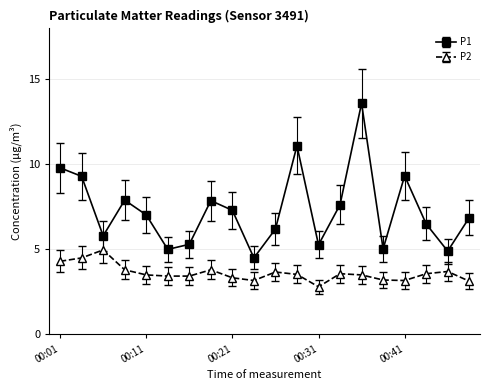

What is the difference between the second highest and minimum values in the P1 series?

6.6